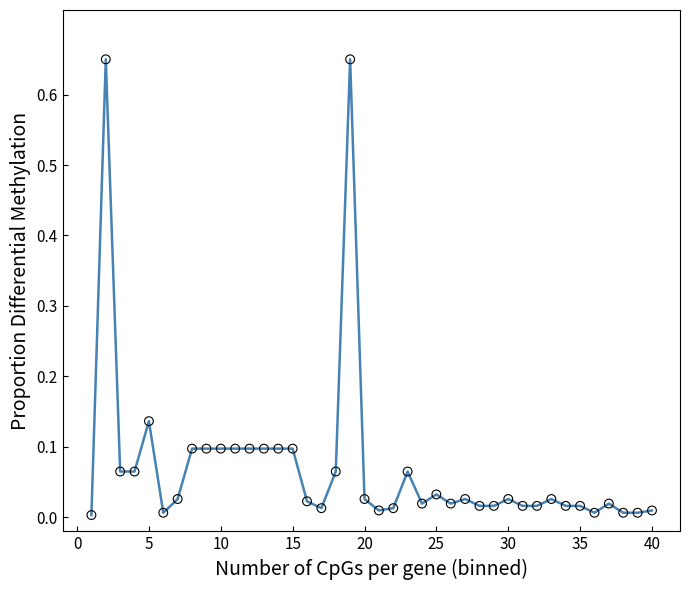

What is the difference between the maximum and minimum values?

0.6